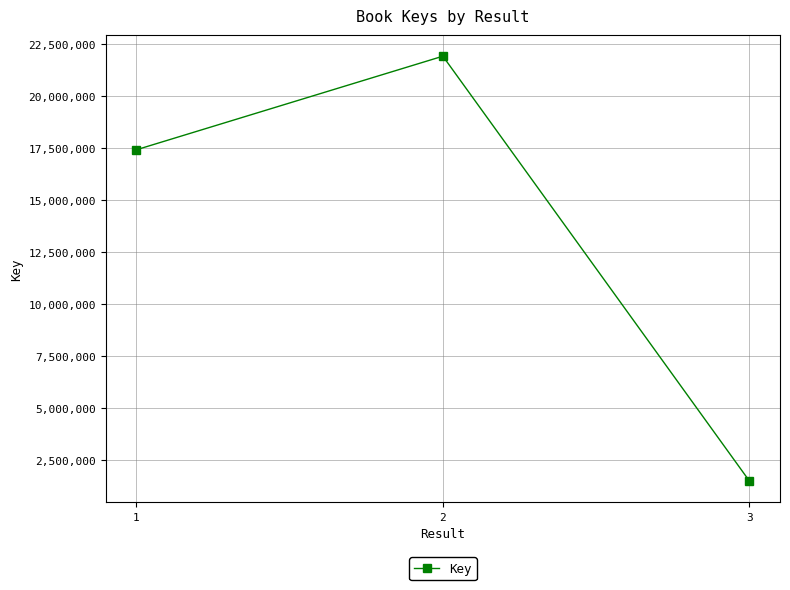

True or false: the data shows 17410927 at 1.

True